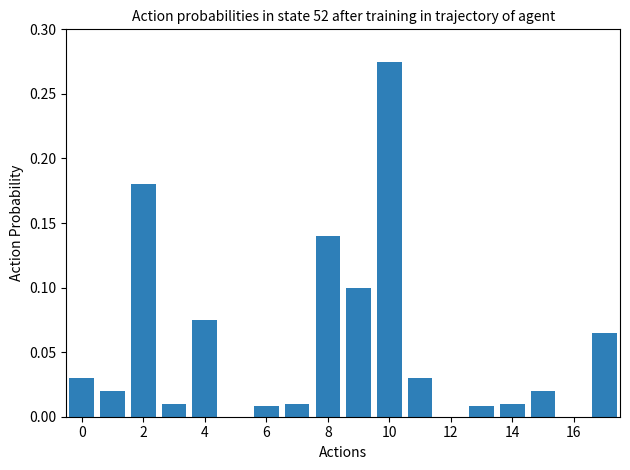

What is the sum of all values?

1.0